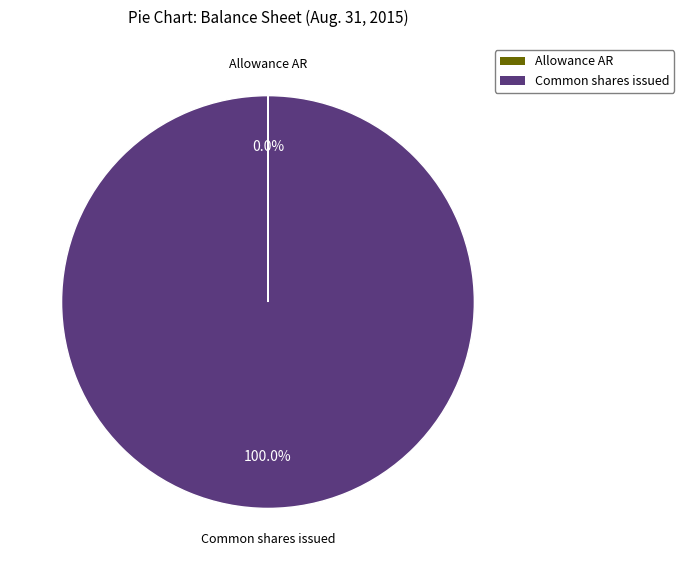

Which slice is the largest?

Common shares issued